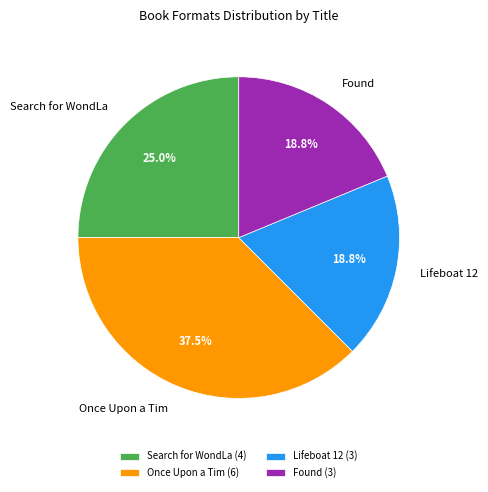

To the nearest percent, what portion does Found represent?

19%